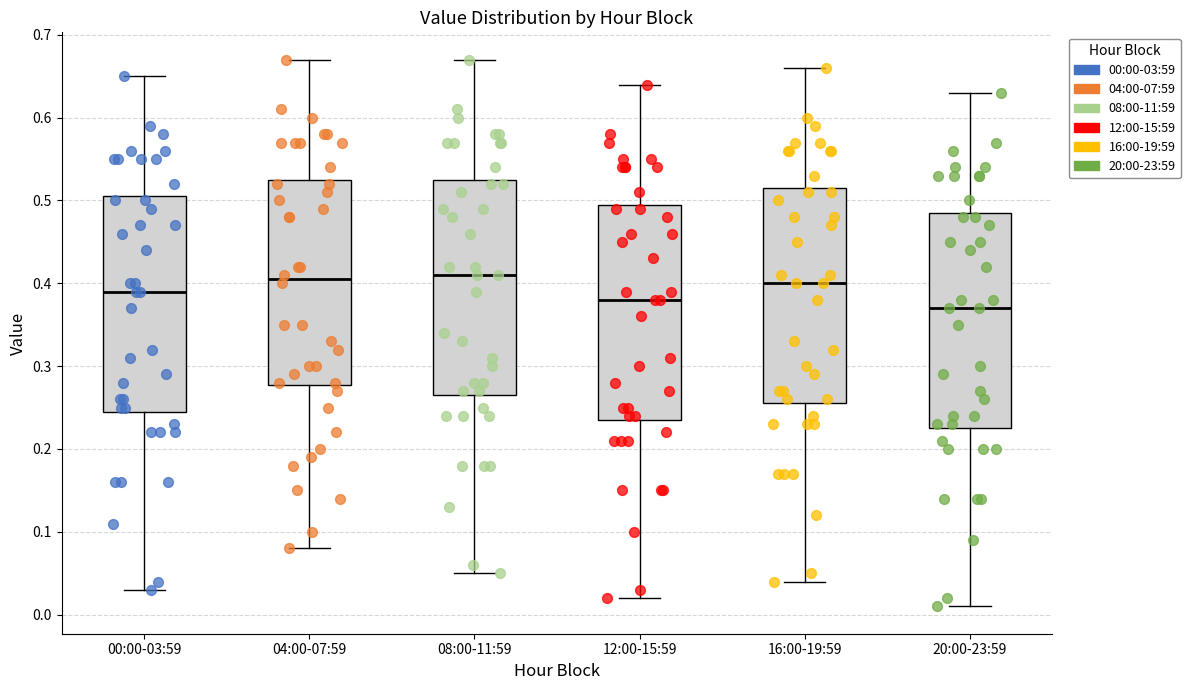

Reading left to right, read every box against the y-axis: the position of its median line, the range the box covers, and the ends of its whiskers. The values are not printed on the chart, so give them approximately, as read against the axis.

00:00-03:59: median 0.39, box 0.25 to 0.51, whiskers 0.03 to 0.65
04:00-07:59: median 0.41, box 0.28 to 0.53, whiskers 0.08 to 0.67
08:00-11:59: median 0.41, box 0.27 to 0.53, whiskers 0.05 to 0.67
12:00-15:59: median 0.38, box 0.24 to 0.50, whiskers 0.02 to 0.64
16:00-19:59: median 0.40, box 0.26 to 0.52, whiskers 0.04 to 0.66
20:00-23:59: median 0.37, box 0.23 to 0.49, whiskers 0.01 to 0.63